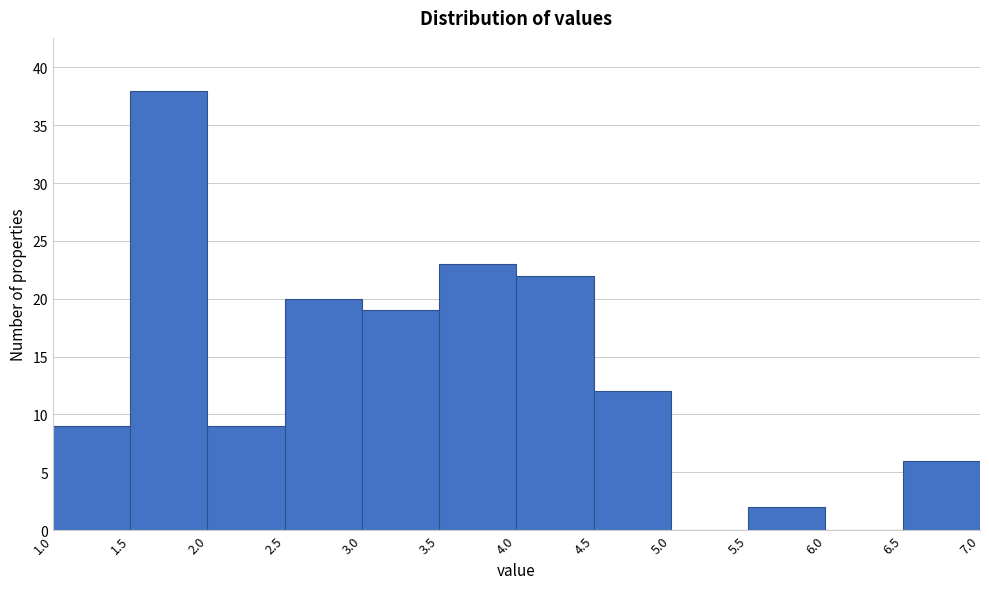

How tall is the bar that spans 2.5 to 3.0 on the x-axis? The values are not printed on the chart, so give them approximately, as read against the axis.

20